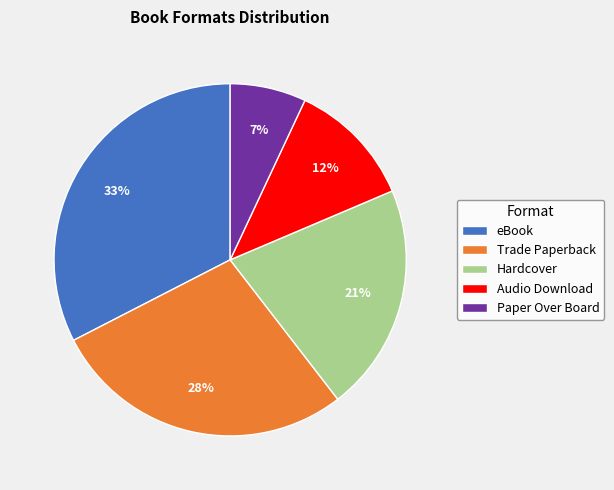

Combined, do Hardcover and Audio Download account for over 50%?

No